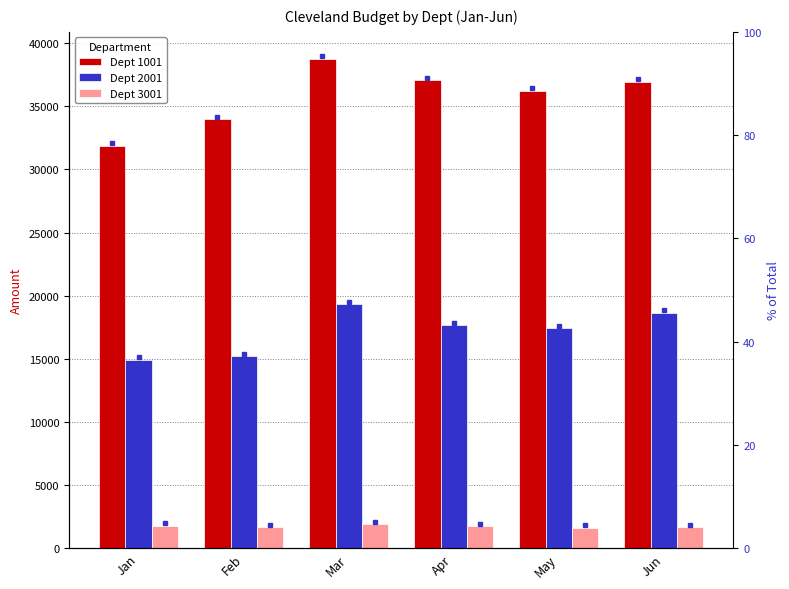

Between Mar and May, which is larger?

Mar